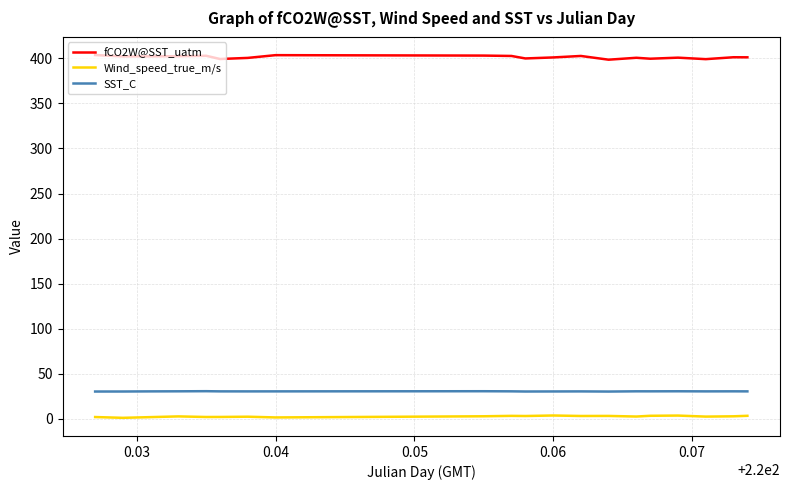

Which series has the widest spread of values?

fCO2W@SST_uatm